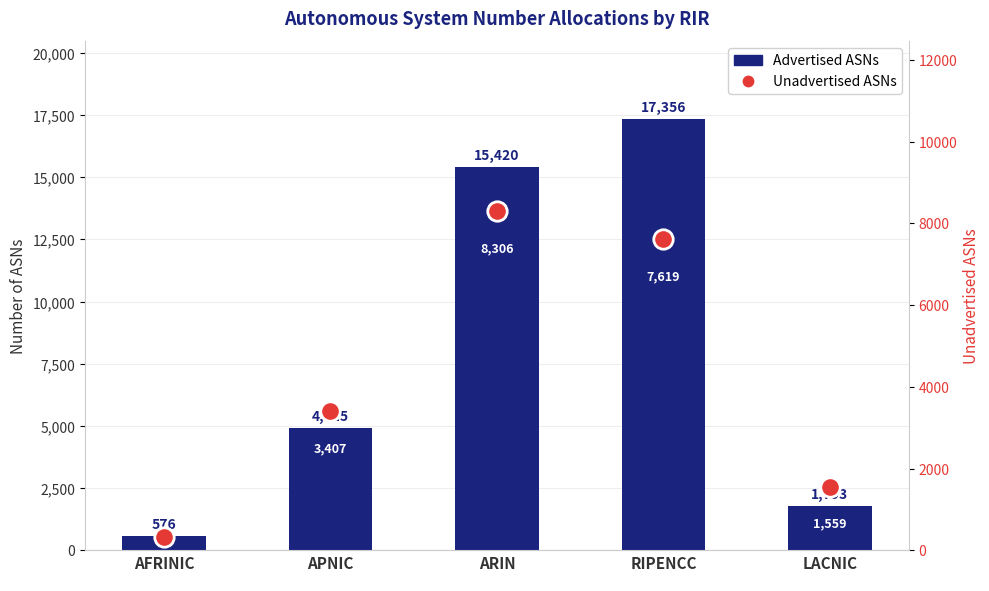

At which label does Advertised ASNs first exceed 4915?

ARIN